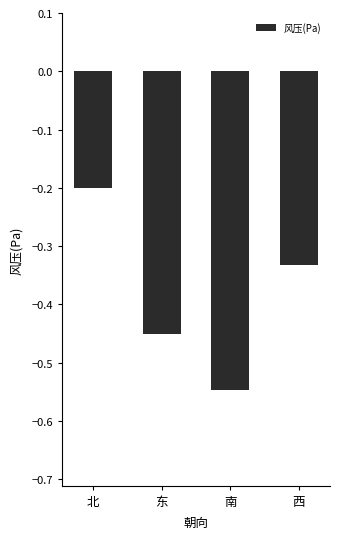

Does the chart contain any negative values?

Yes